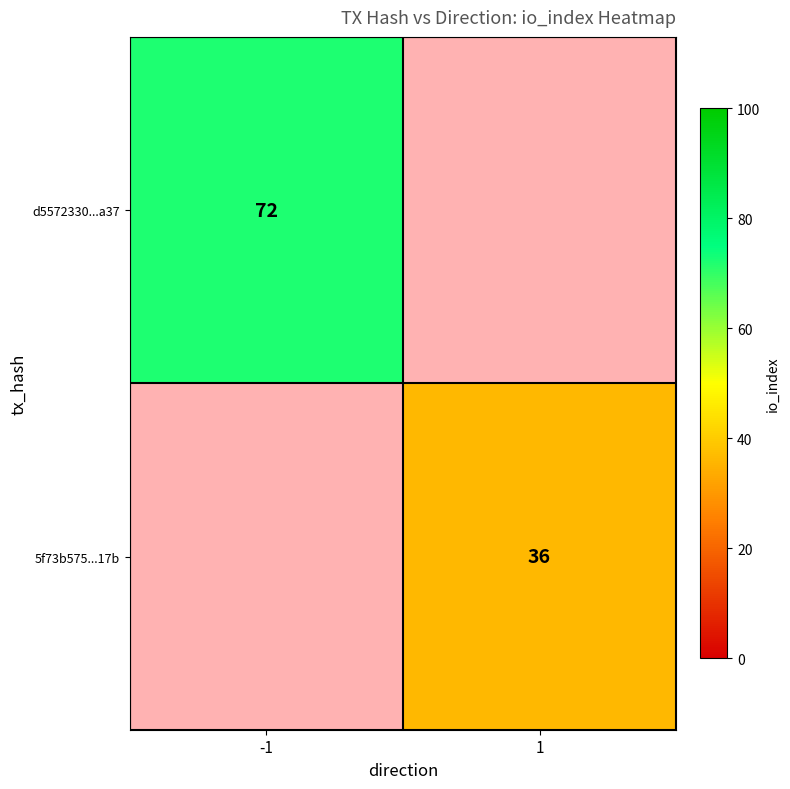

The 5f73b575...17b series shows 36 at 1. True or false?

True